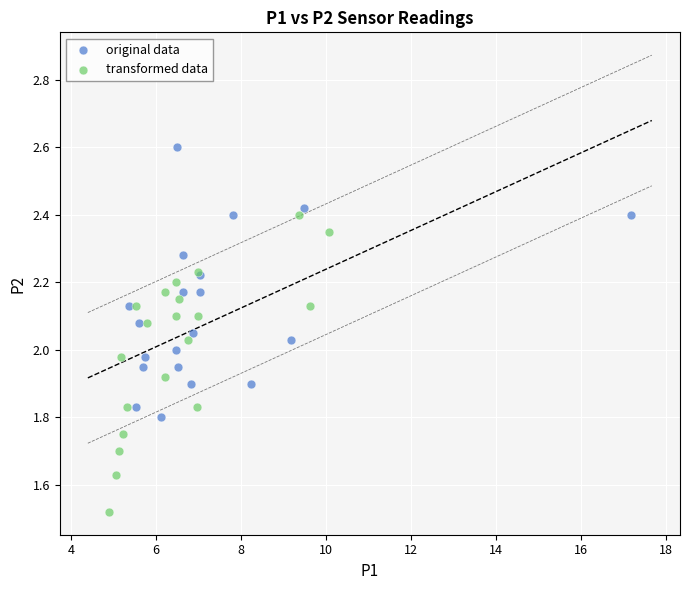

Which series contains the highest Y value?

original data